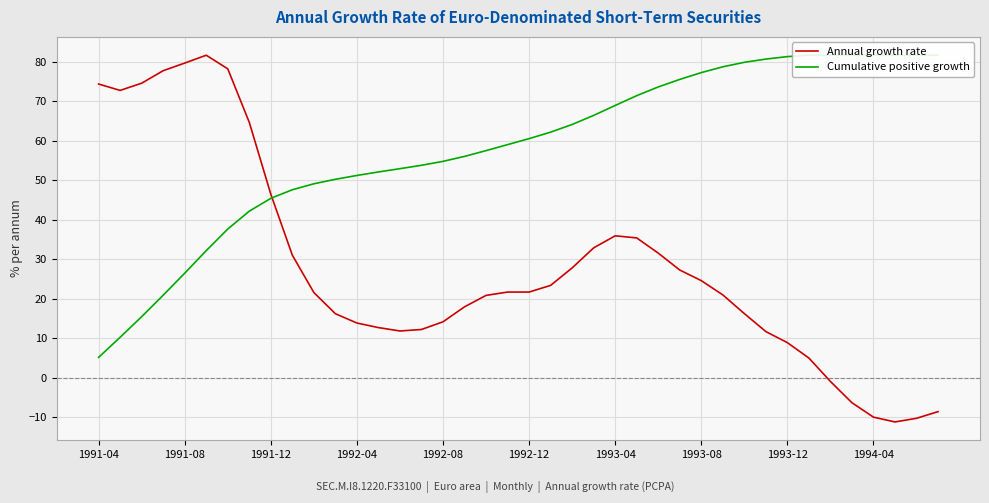

What is the minimum value for Cumulative positive growth?

5.2